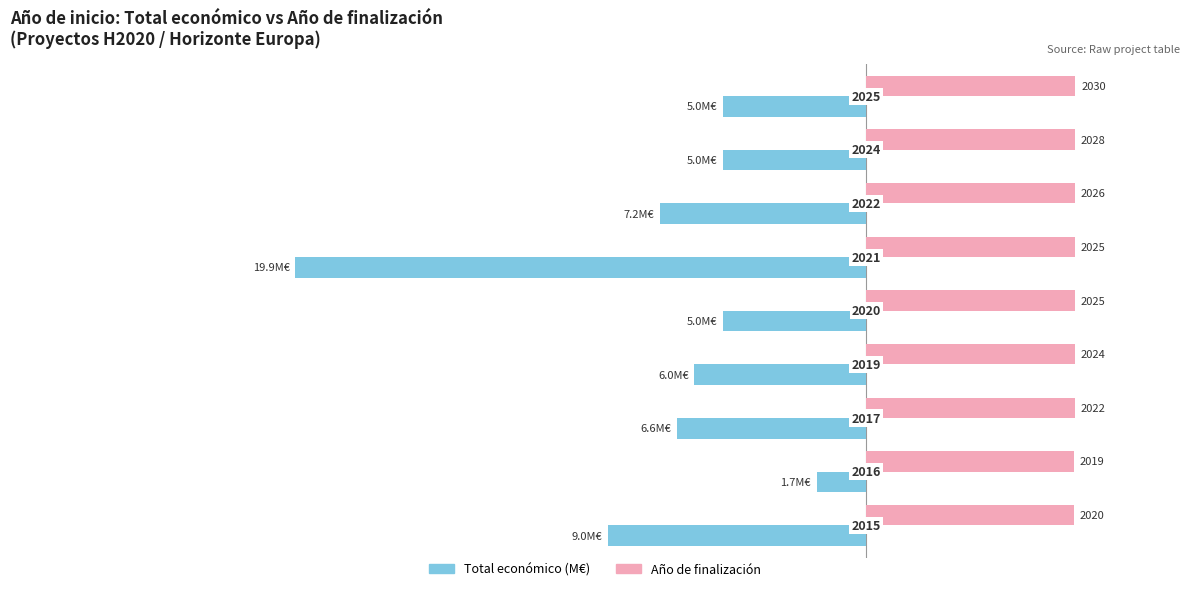

What are all the series names shown in the legend?

Total económico (M€), Año de finalización